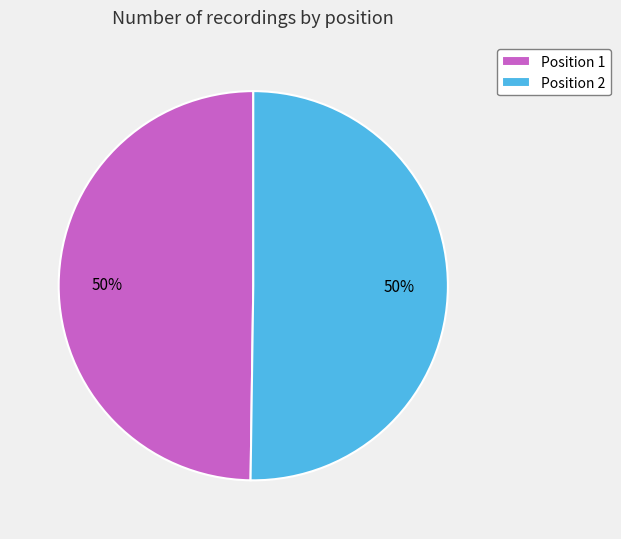

What percentage is the Position 1 slice, to the nearest percent?

50%